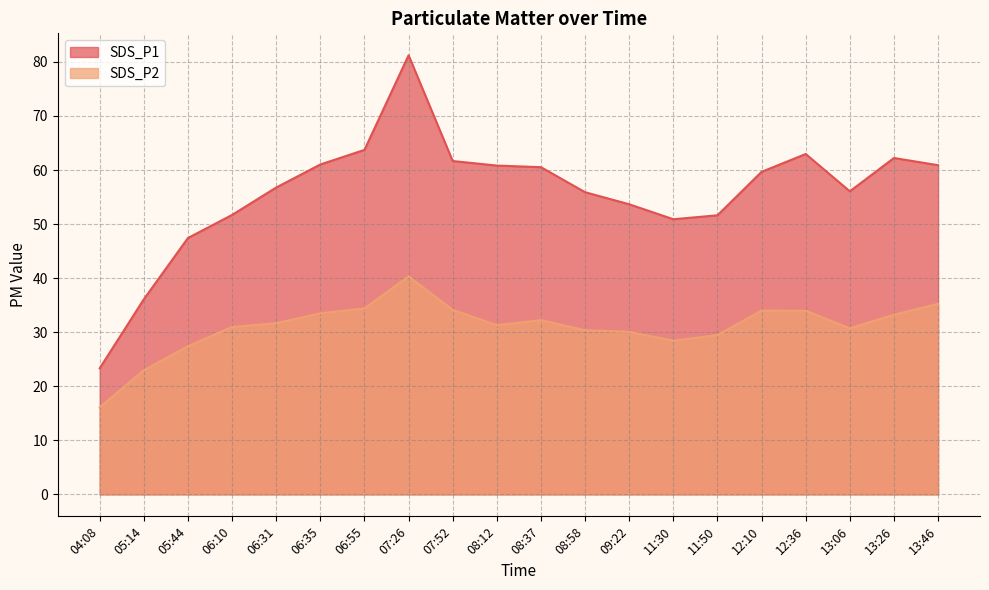

True or false: SDS_P1 has more than 1 points higher than both neighbors.

True